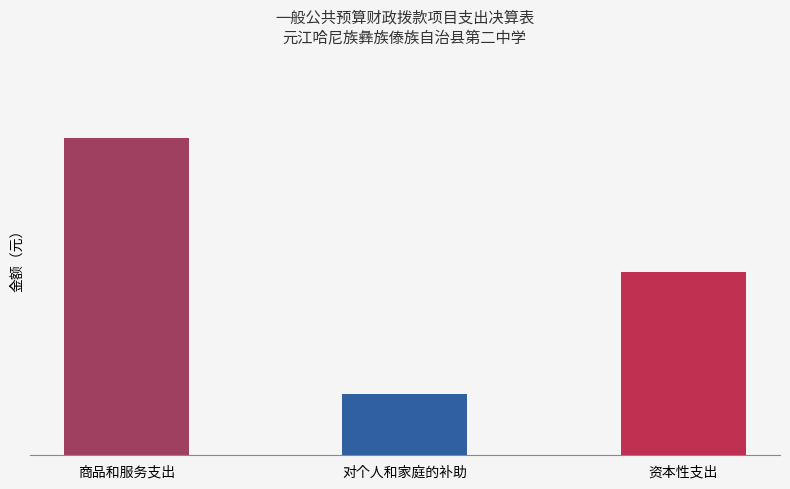

What is the sum of the values at 资本性支出 and 商品和服务支出?

1365894.6